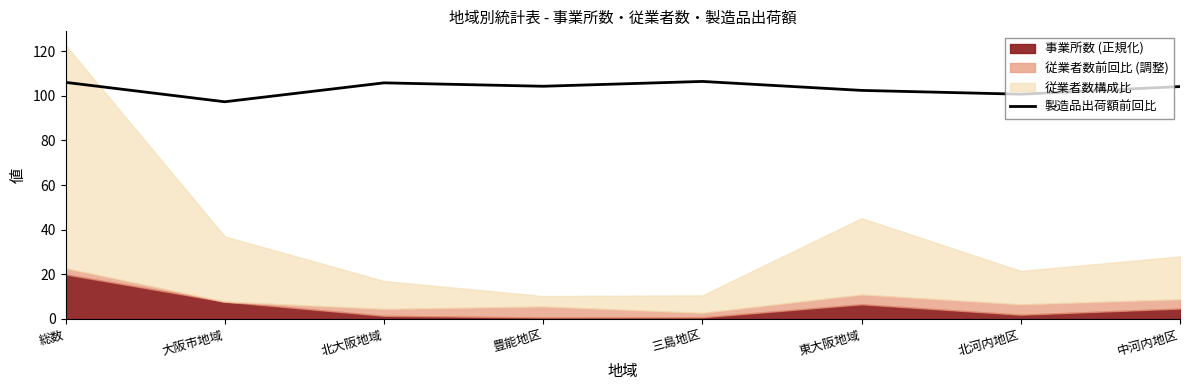

What value does the data have at 北河内地区?

100.7